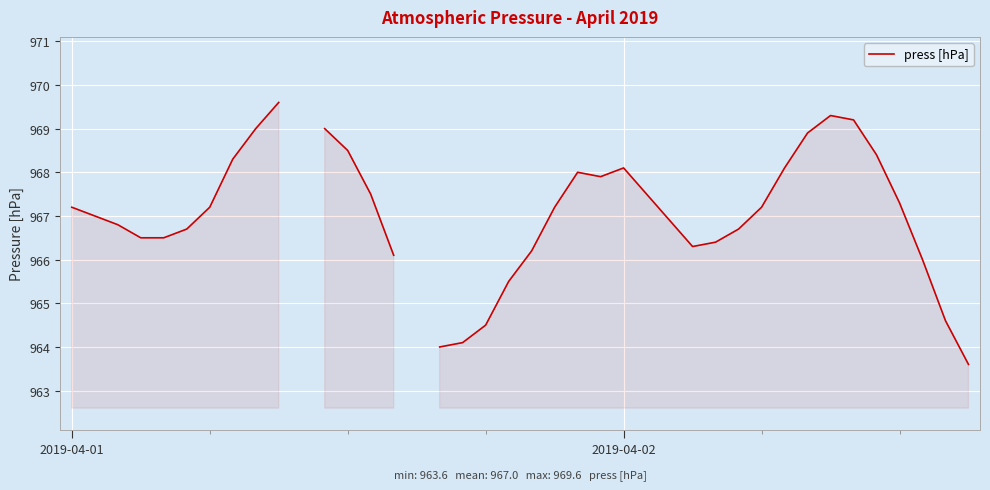

What is the label of the 38th point from the left?

37